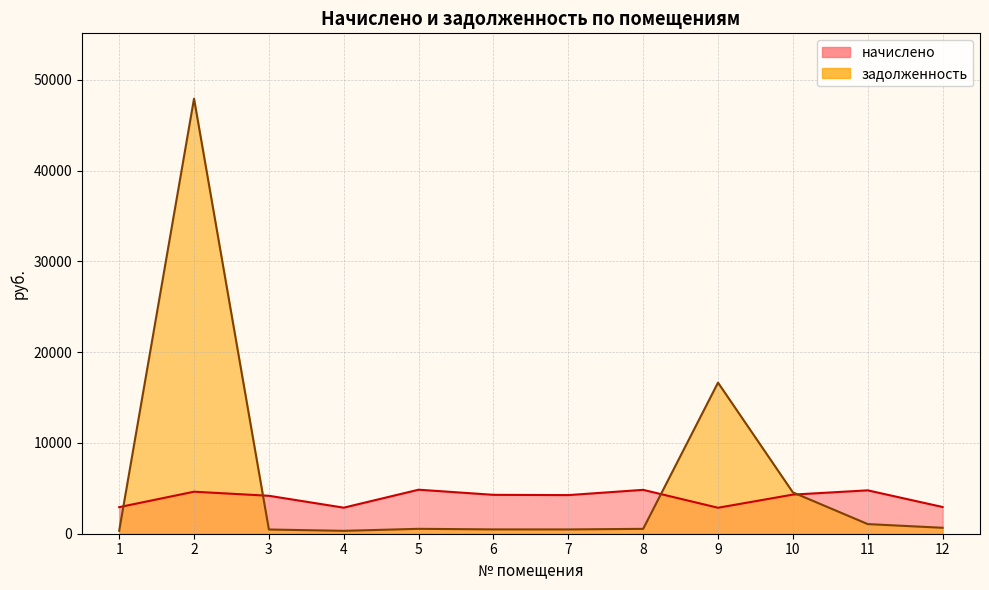

Count the number of categories in the chart.

12